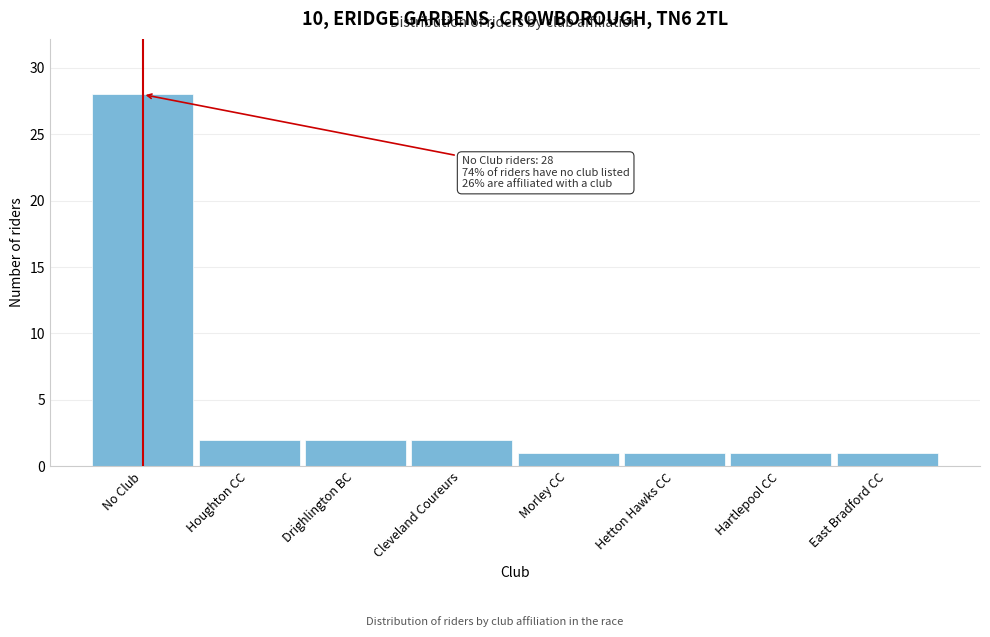

Reading left to right, what are all the values shown in this chart?

No Club=28	Houghton CC=2	Drighlington BC=2	Cleveland Coureurs=2	Morley CC=1	Hetton Hawks CC=1	Hartlepool CC=1	East Bradford CC=1